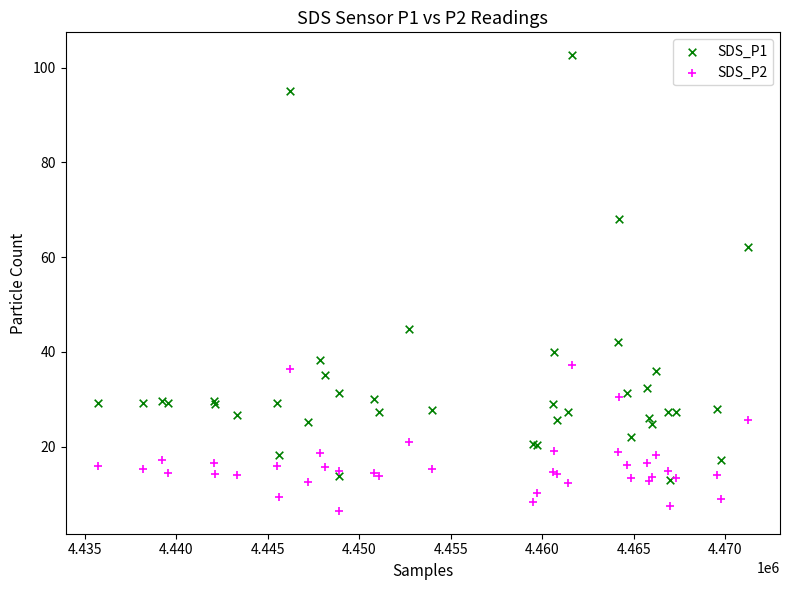

What are all the series names shown in the legend?

SDS_P1, SDS_P2